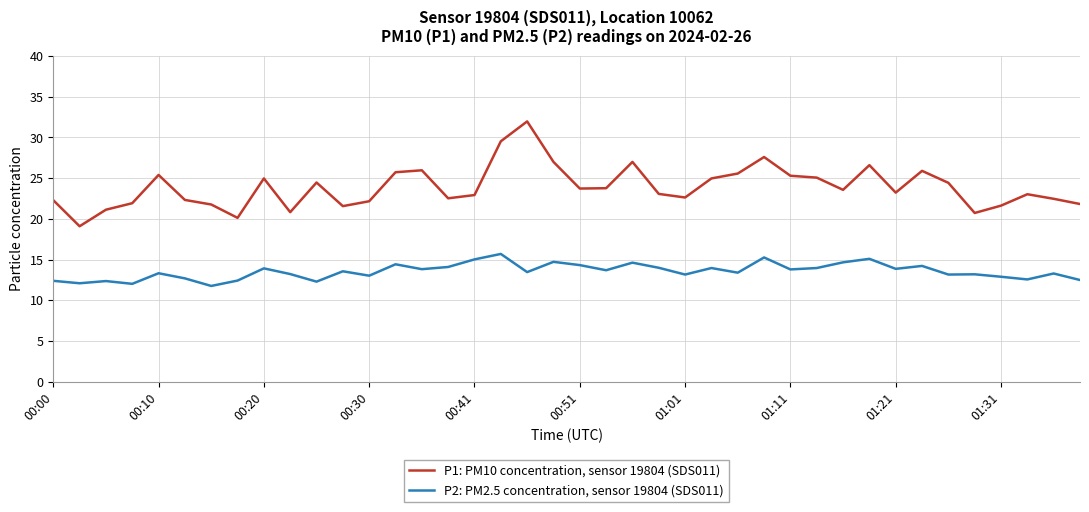

What is the highest value of the P1: PM10 concentration, sensor 19804 (SDS011) series?

32.0